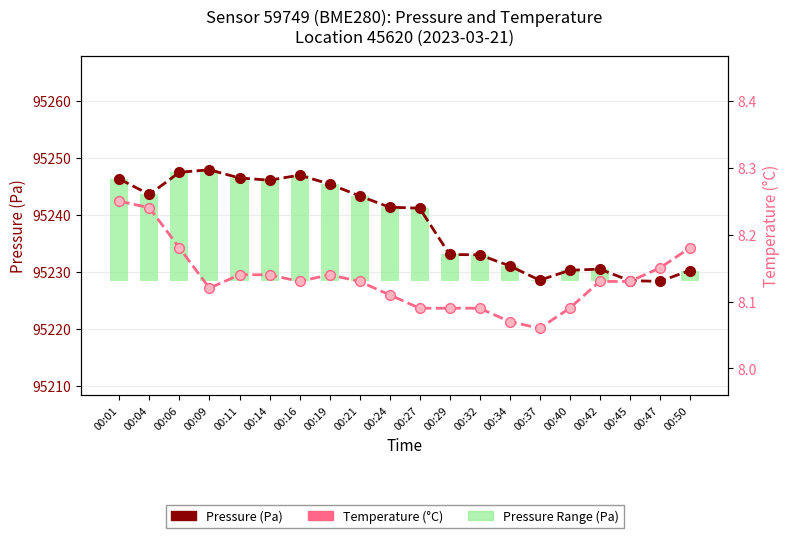

What is the value of the Pressure (Pa) bar at the 5th from the left?

18.2